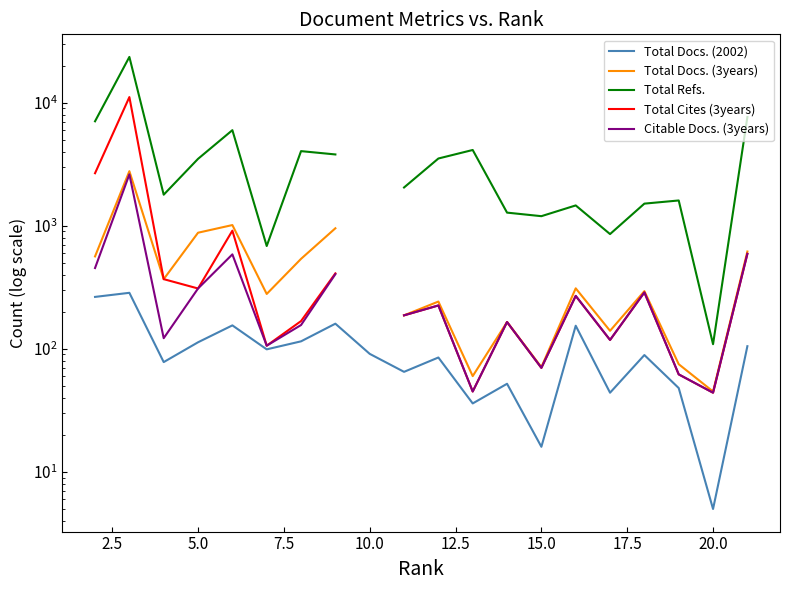

Which series has the largest range (max minus min)?

Total Refs.